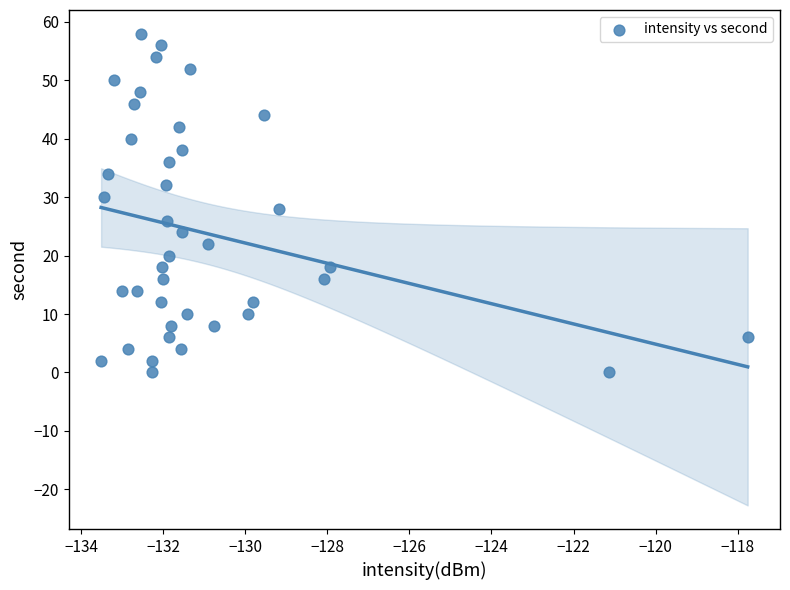

What is the range of Y values (max minus min)?

58